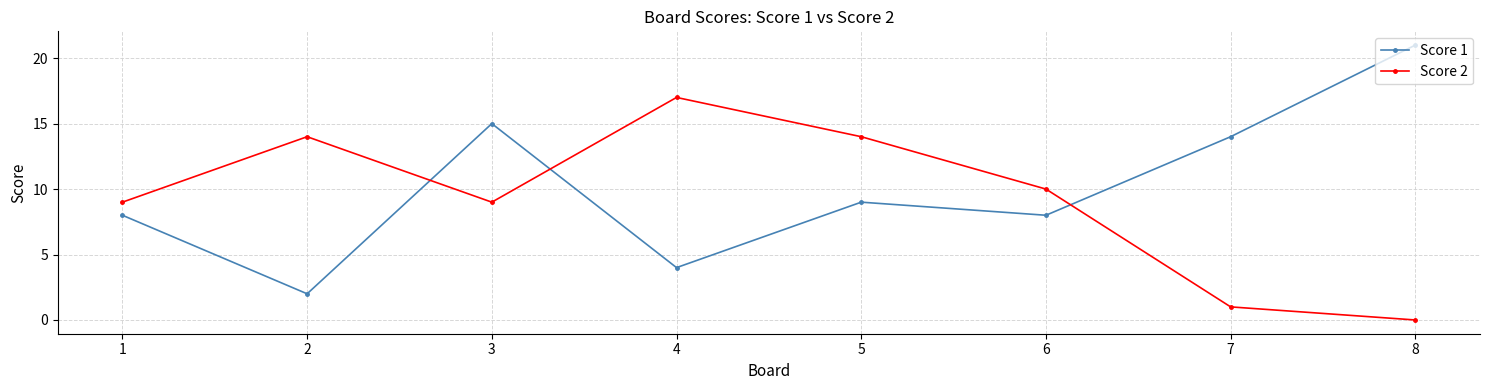

Where is the first local minimum for Score 1?

2